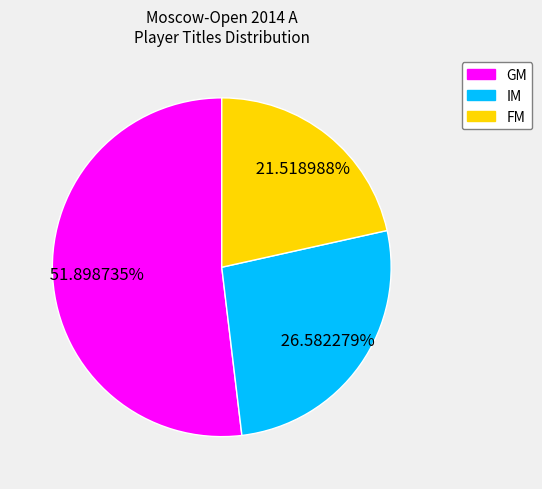

To the nearest percent, what is the difference between the FM and GM slice percentages?

30%